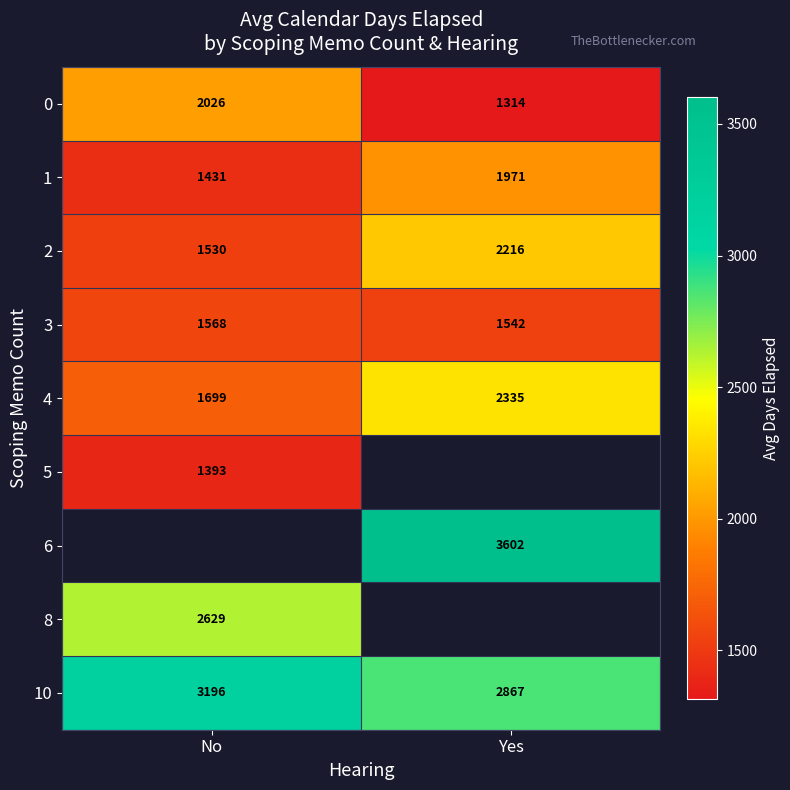

At which label is 10 closest to 3031?

Yes